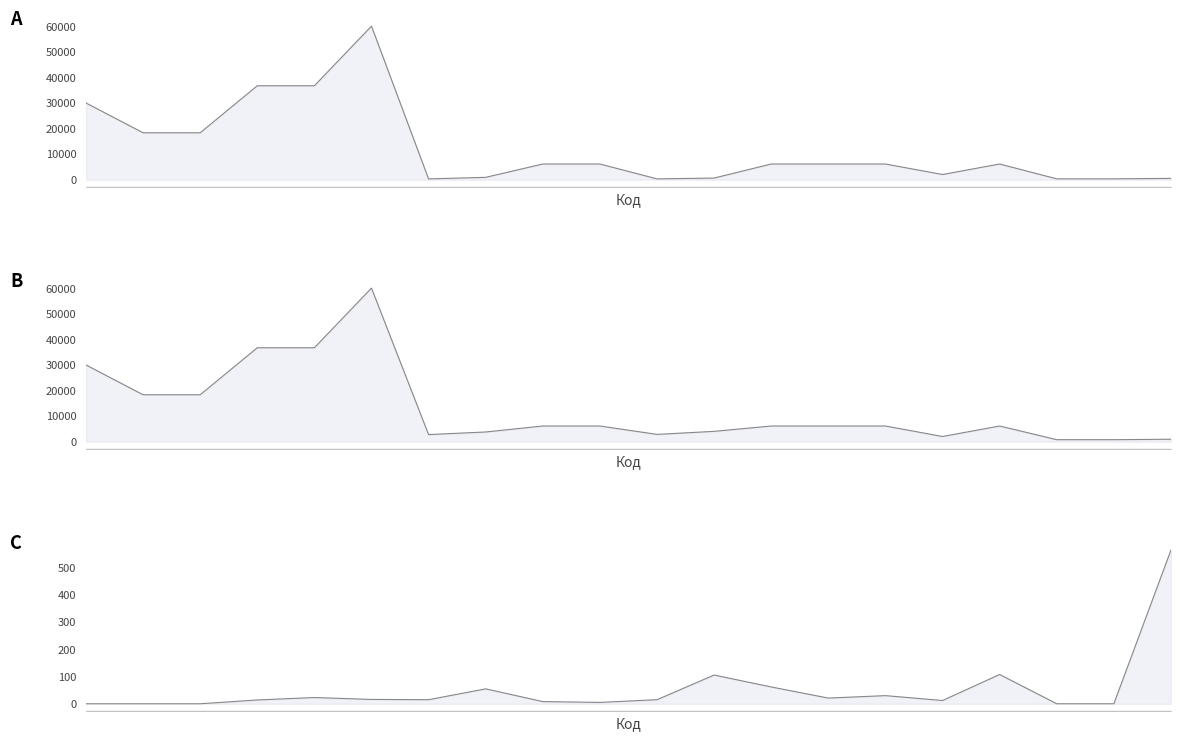

True or false: Доп. ціна and Залишок cross at least once.

False